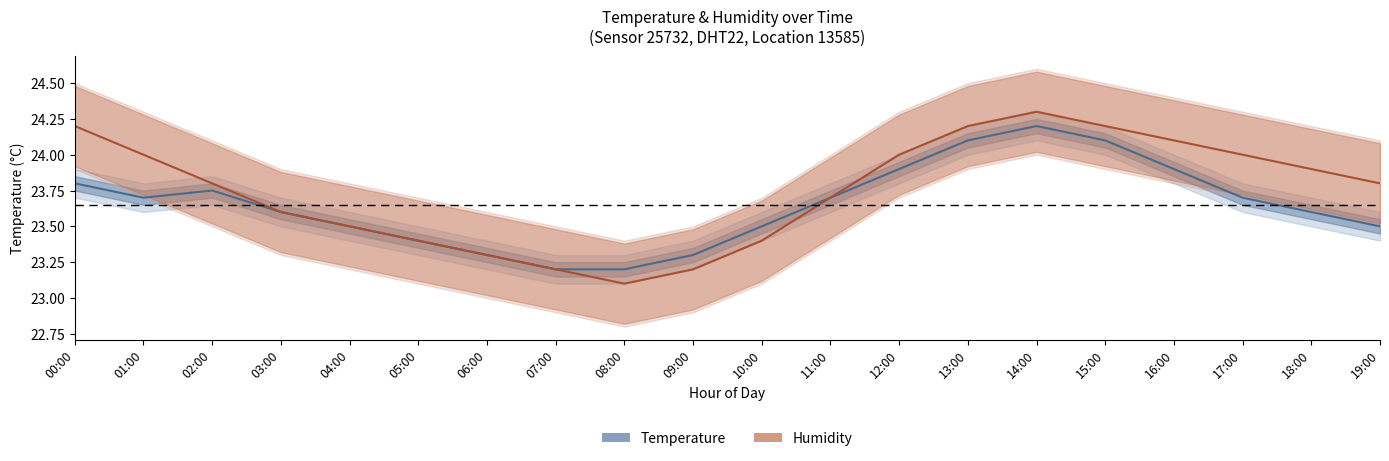

Does the chart display data point markers on the line(s)?

No